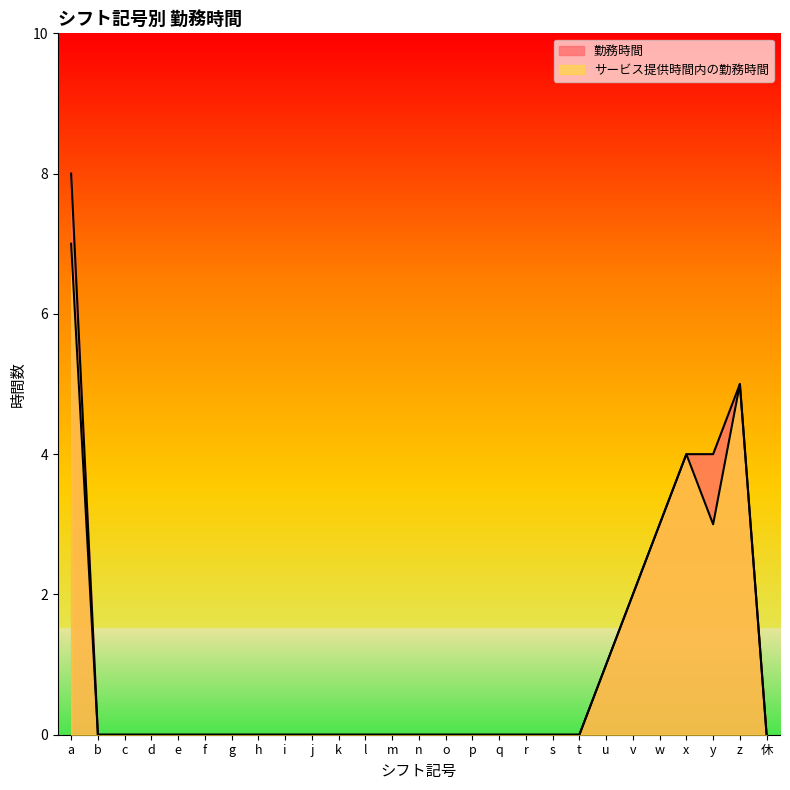

The value of サービス提供時間内の勤務時間 at f is -2. True or false?

False